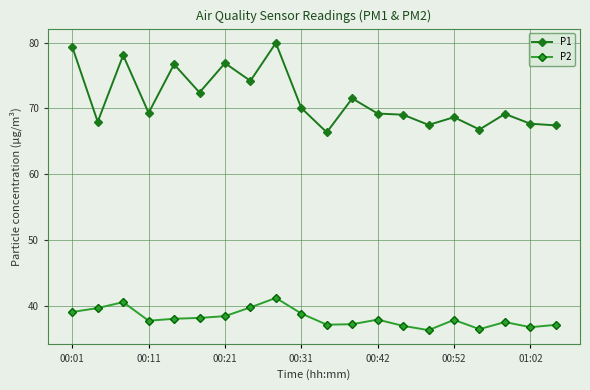

True or false: P2 and P1 intersect in this chart.

False